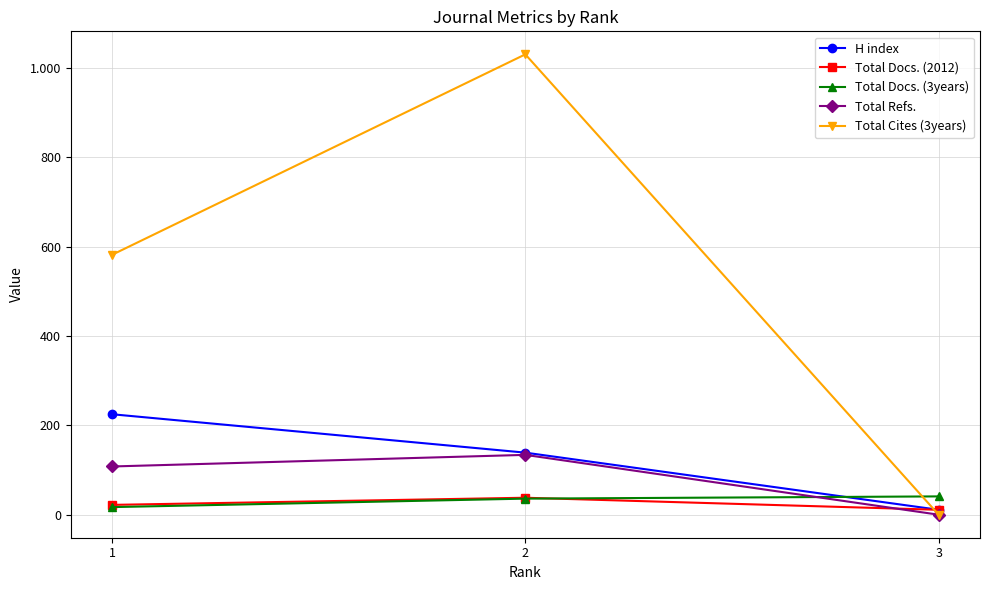

Count the Total Refs. values in the range 0 to 134.

3